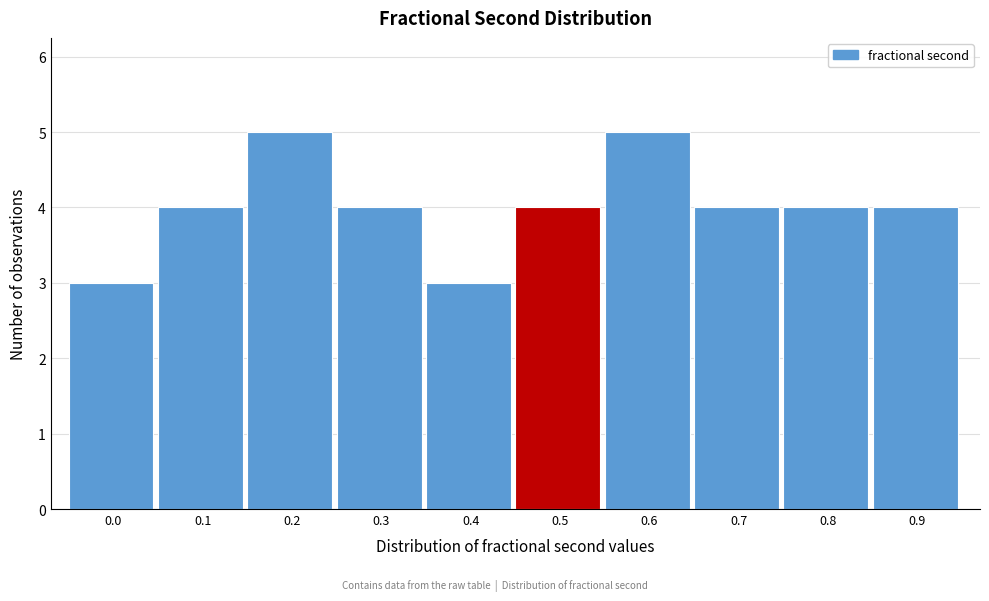

Reading left to right, list all the values displayed in this chart.

0.0=3	0.1=4	0.2=5	0.3=4	0.4=3	0.5=4	0.6=5	0.7=4	0.8=4	0.9=4